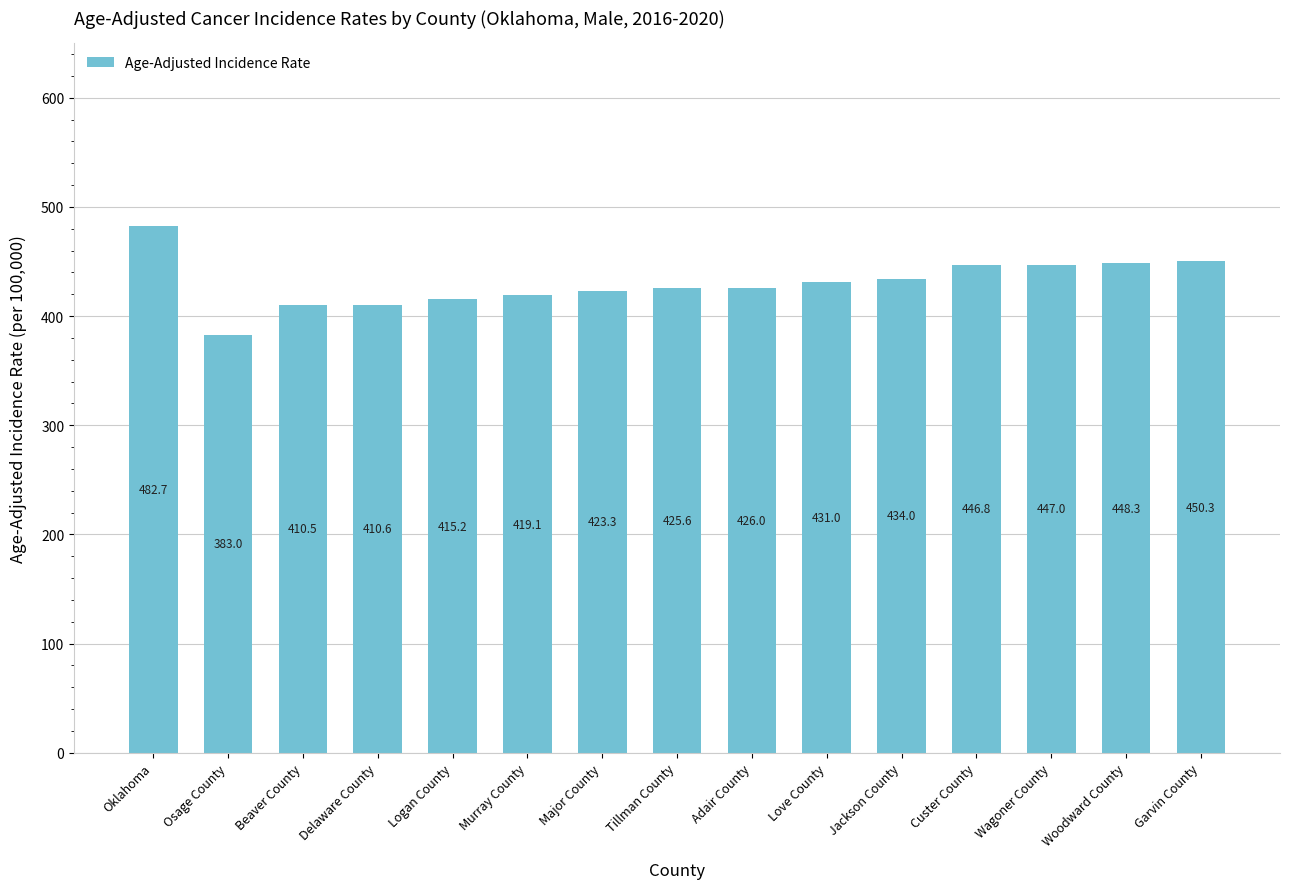

List the labels in order of value, smallest first.

Osage County, Beaver County, Delaware County, Logan County, Murray County, Major County, Tillman County, Adair County, Love County, Jackson County, Custer County, Wagoner County, Woodward County, Garvin County, Oklahoma